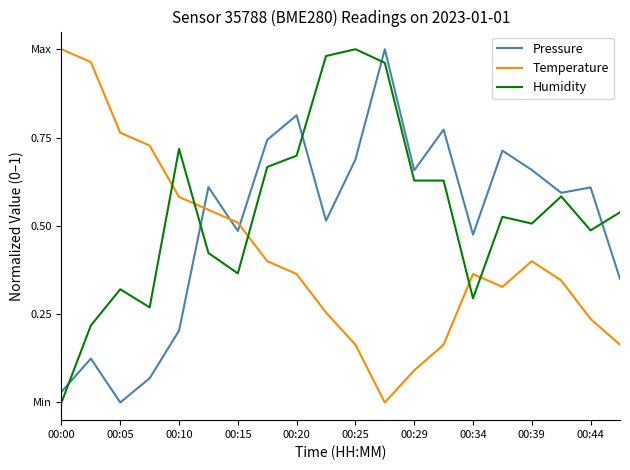

What are all the series names shown in the legend?

Pressure, Temperature, Humidity